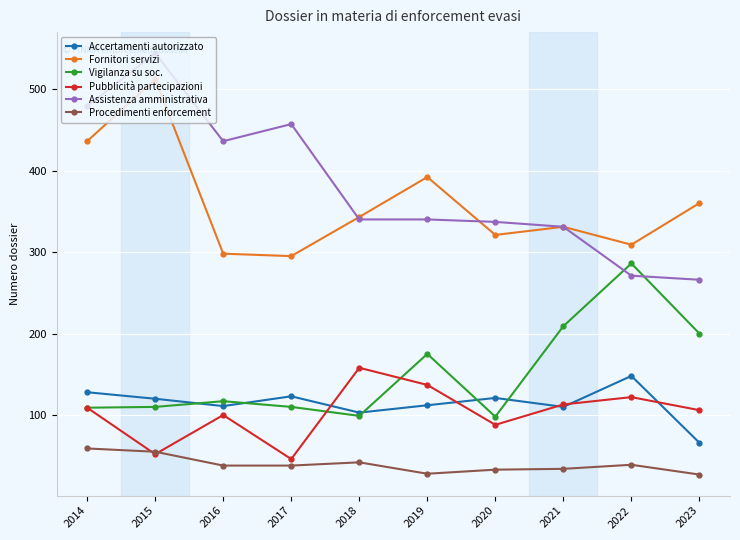

Which series has the largest total across all categories?

Assistenza amministrativa